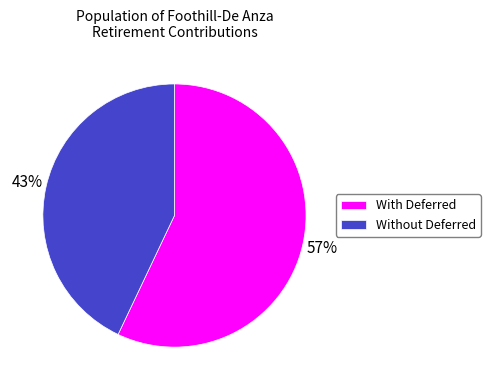

To the nearest percent, what is the average slice percentage?

50%